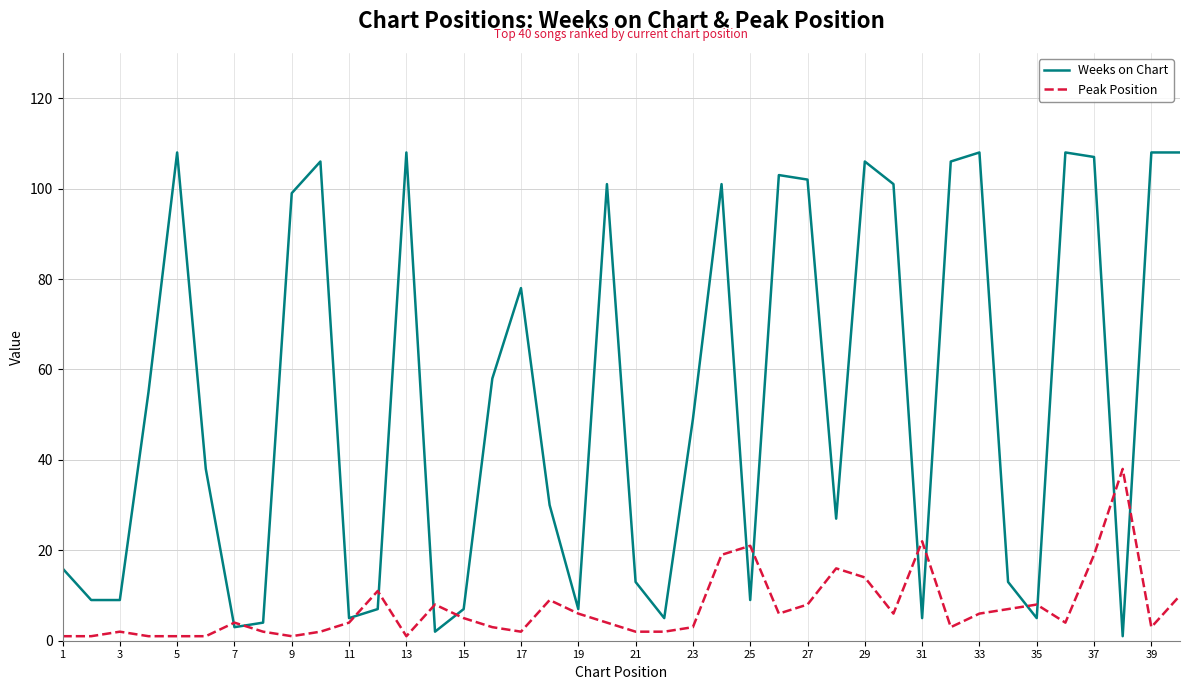

List the series in order of their overall mean, highest first.

Weeks on Chart, Peak Position